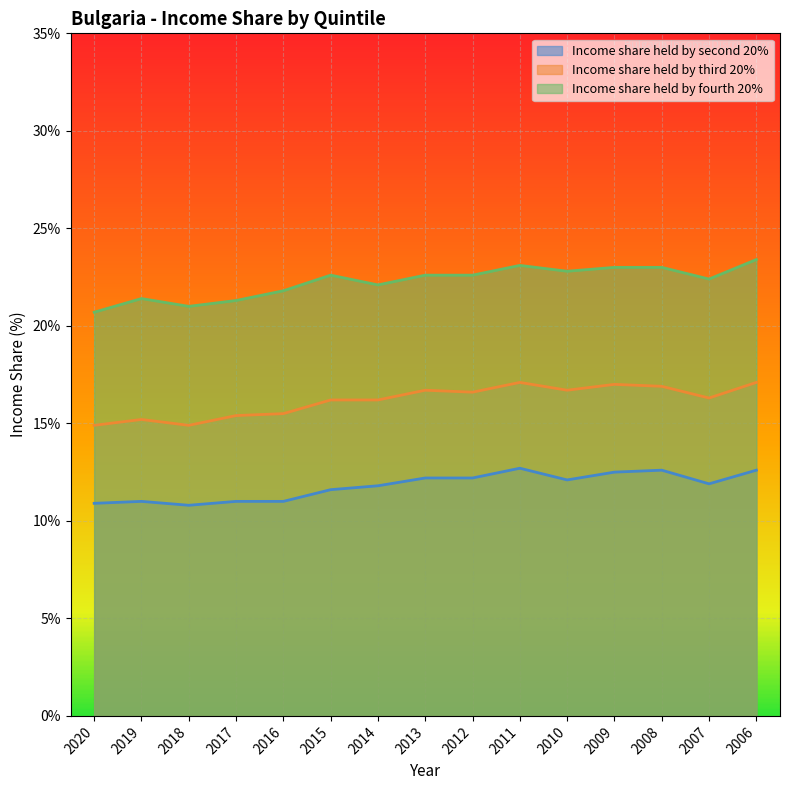

At which label does Income share held by second 20% first exceed 11?

2015